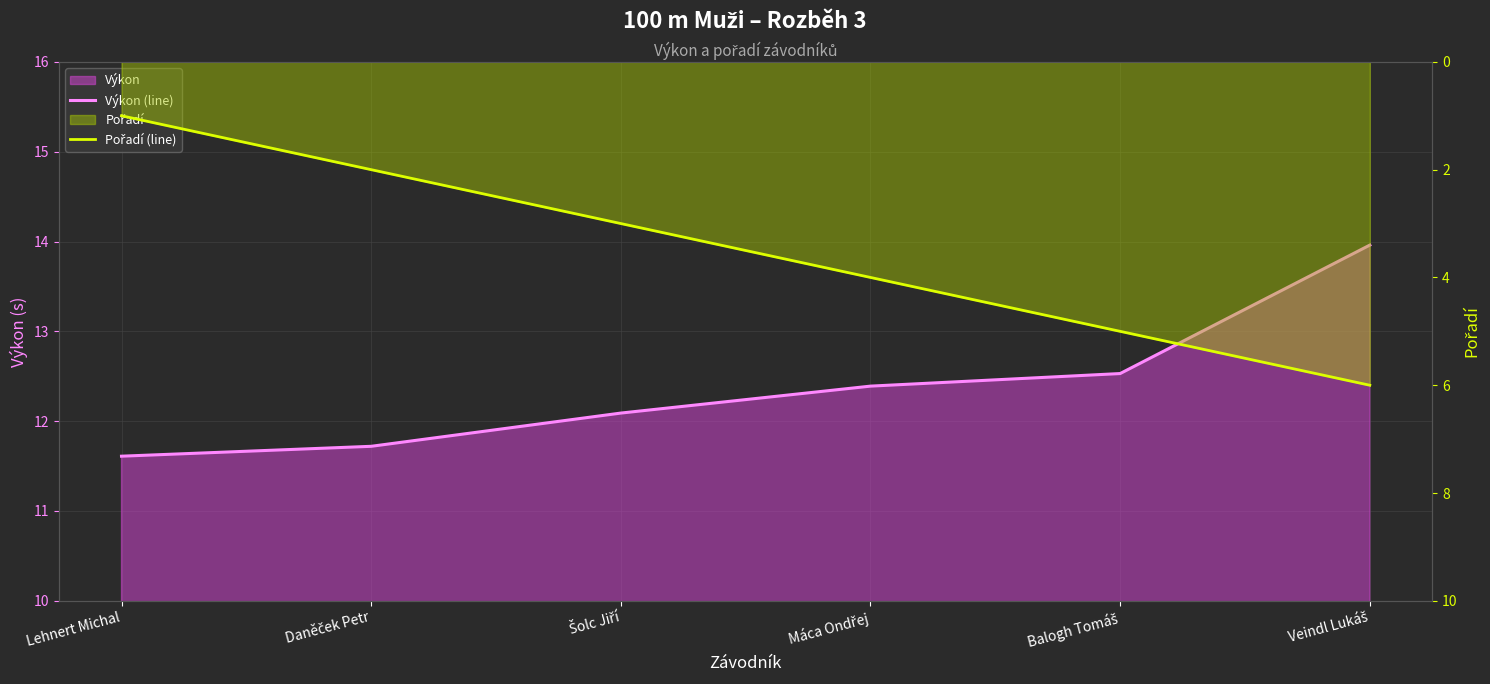

True or false: Pořadí (line) and Výkon (line) cross at least once.

False